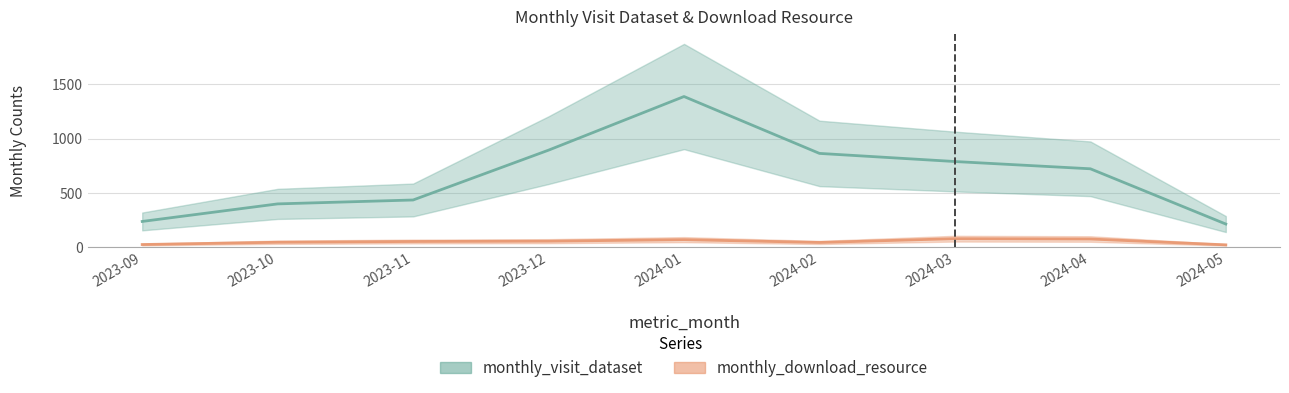

Is it true that monthly_visit_dataset equals 191 at 2023-10?

False